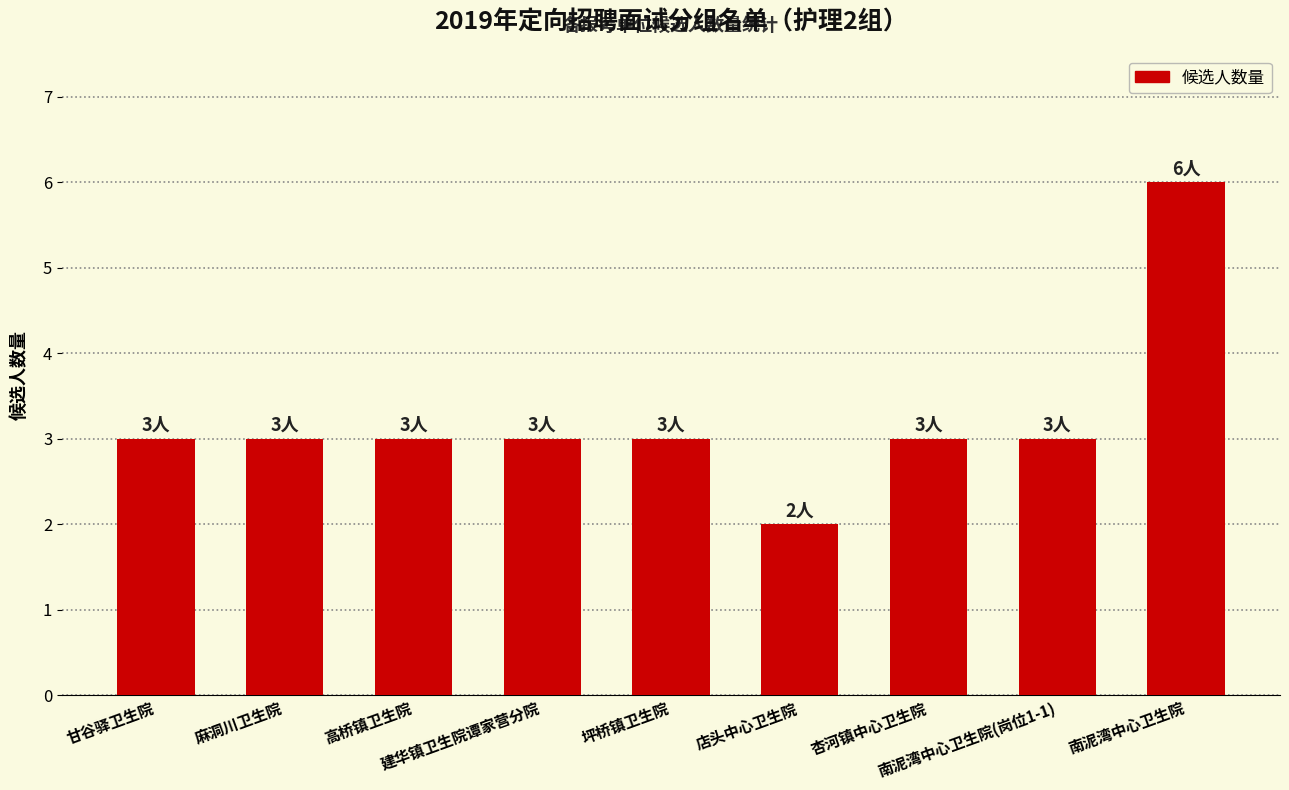

Which category has the lowest value across all series?

店头中心卫生院